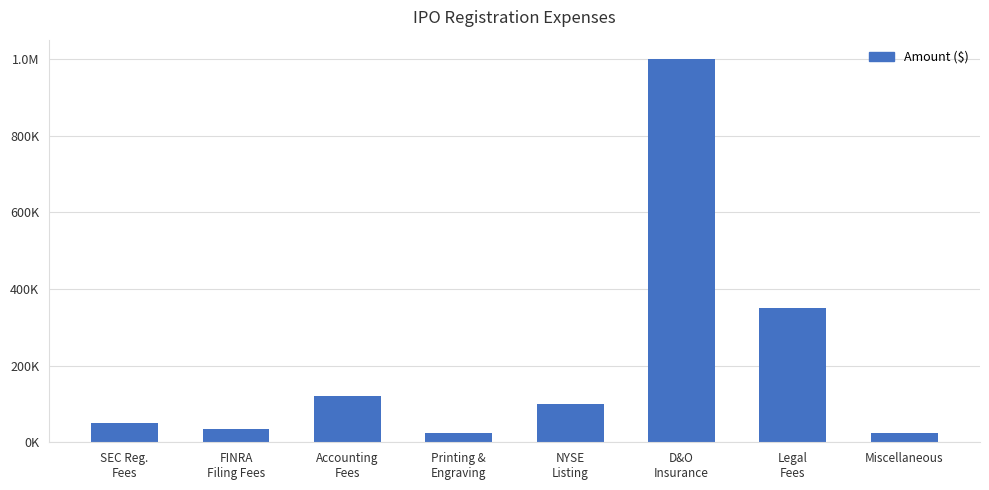

Reading right to left, what are all the values shown in this chart?

Miscellaneous=25000	Legal
Fees=350000	D&O
Insurance=1000000	NYSE
Listing=100000	Printing &
Engraving=25000	Accounting
Fees=120000	FINRA
Filing Fees=35000	SEC Reg.
Fees=50000